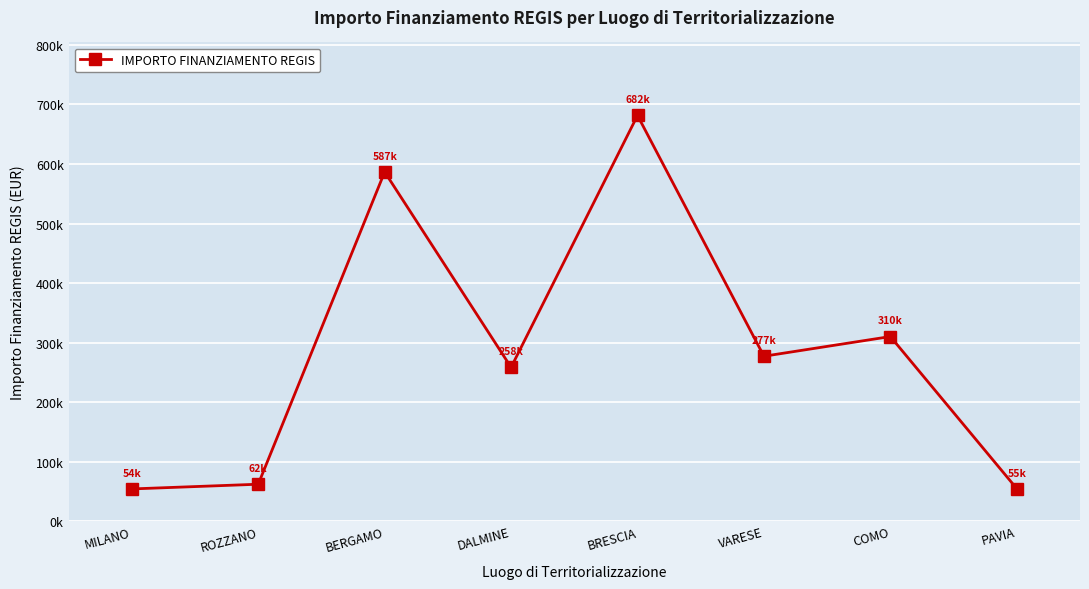

What is the change in value from BERGAMO to COMO?

-276492.6